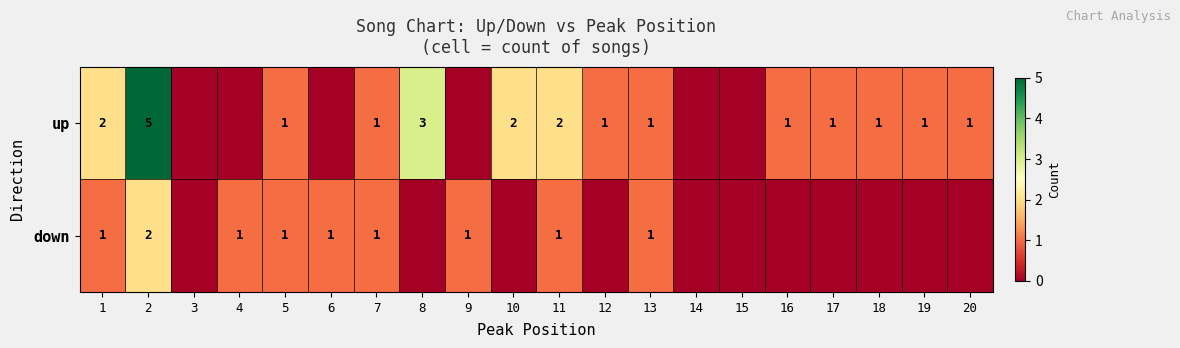

Which series changed the most between 2 and 7?

up